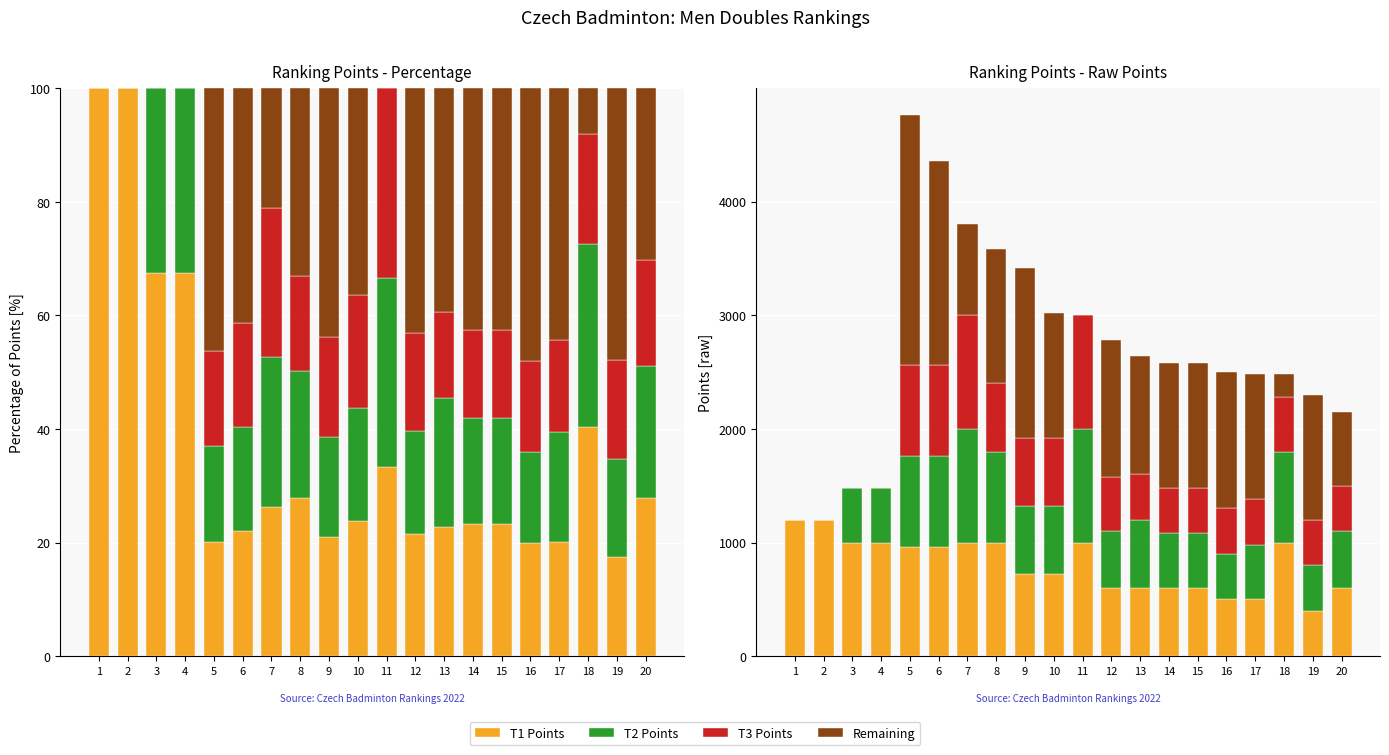

Which series has the largest total across all categories?

Remaining